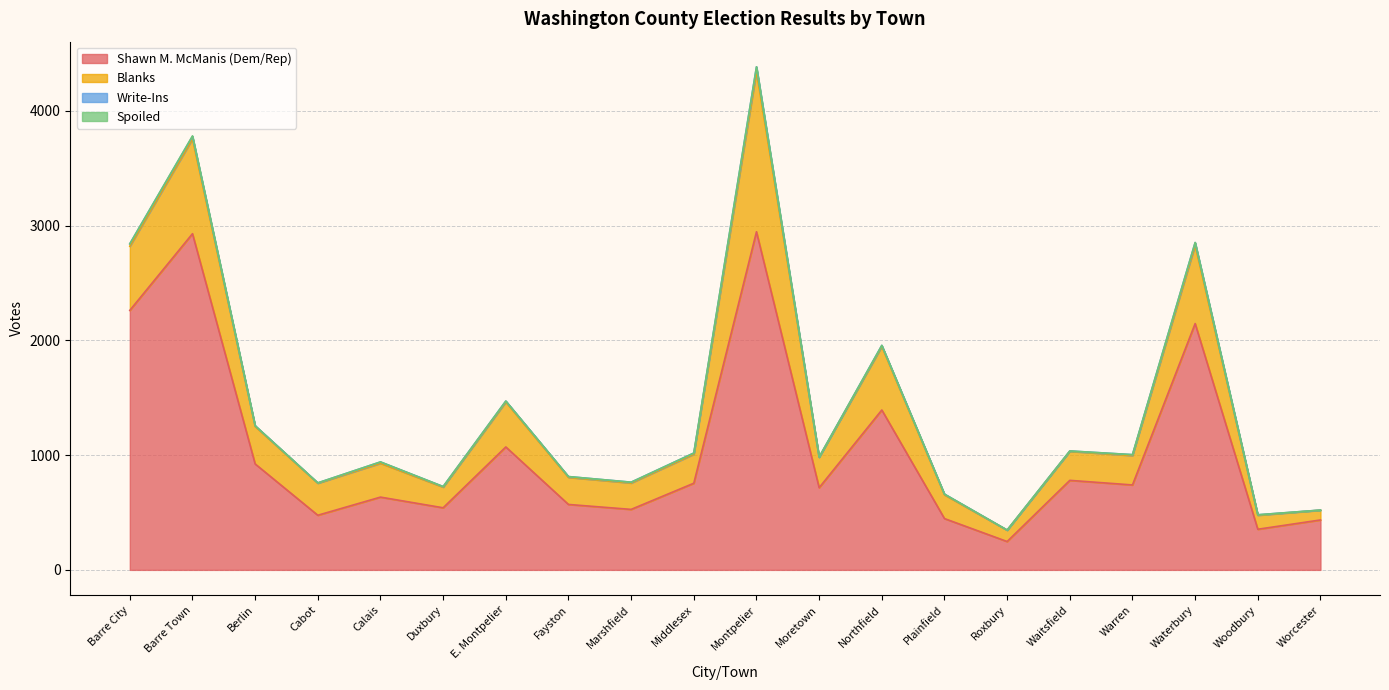

Rank the series at Barre Town from lowest to highest value.

Spoiled, Write-Ins, Blanks, Shawn M. McManis (Dem/Rep)